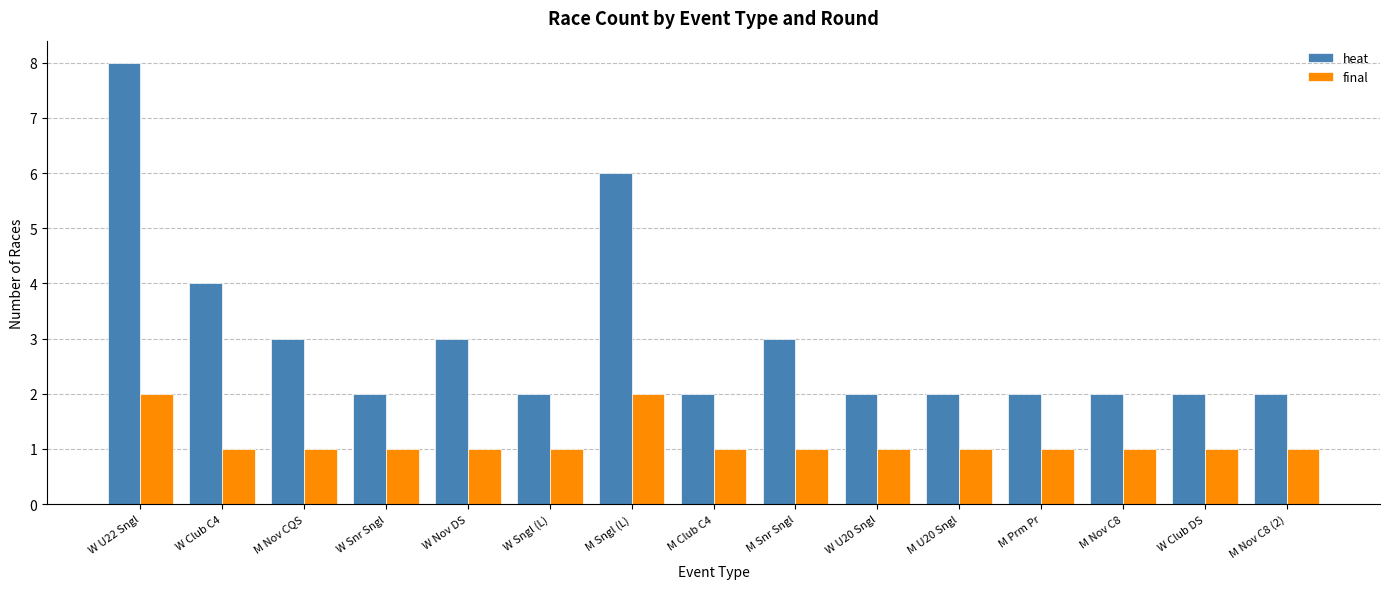

What is the label of the 15th bar from the left?

M Nov C8 (2)